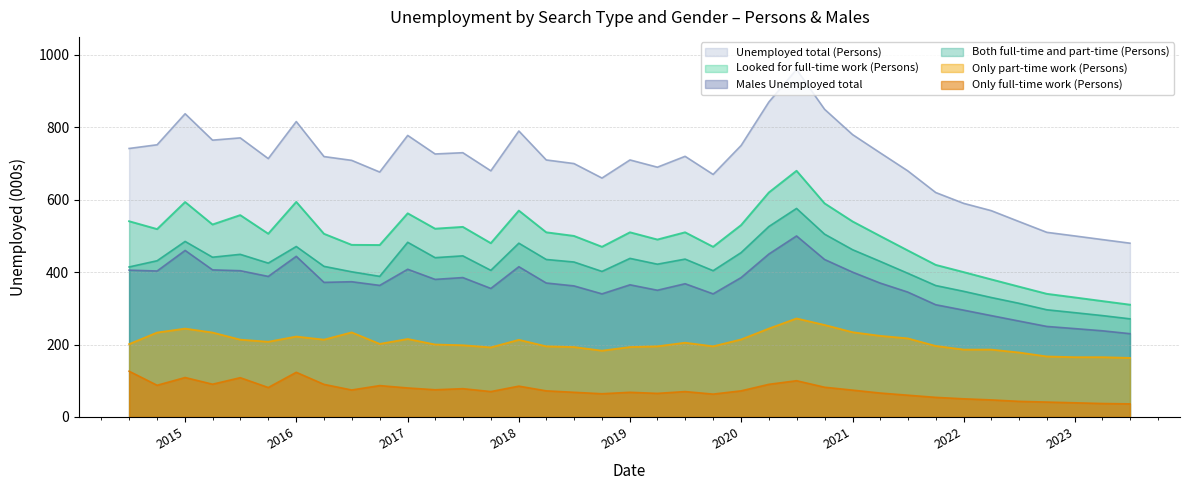

The Only full-time work (Persons) series shows 104.6 at 2017-04-01. True or false?

False